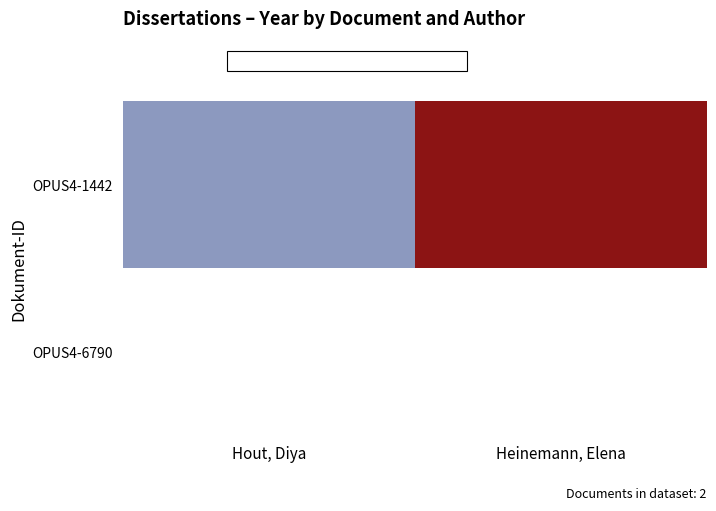

True or false: OPUS4-1442 has a value of 0.6 at Heinemann, Elena.

False